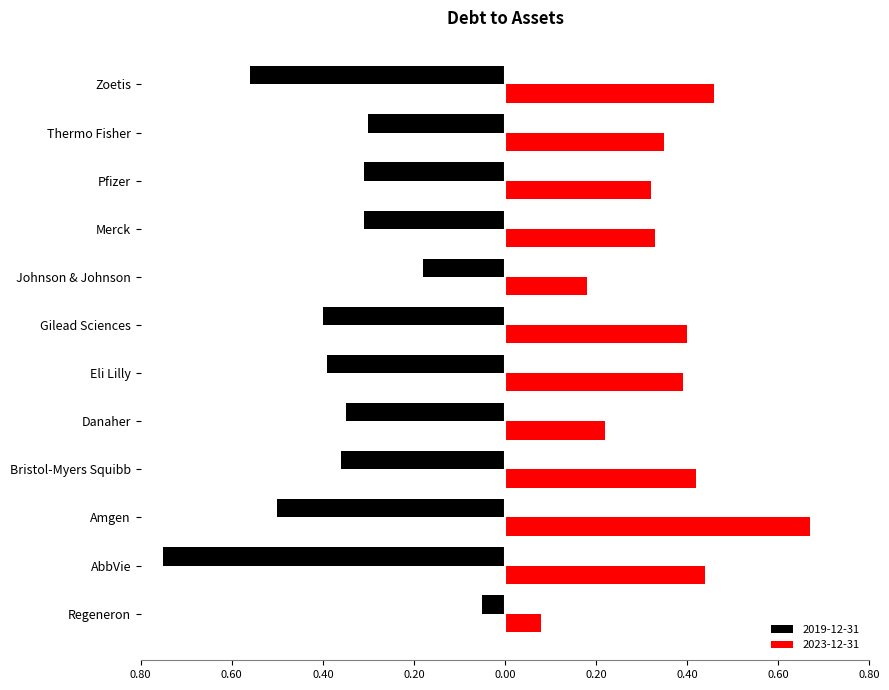

What are all the series names shown in the legend?

2019-12-31, 2023-12-31